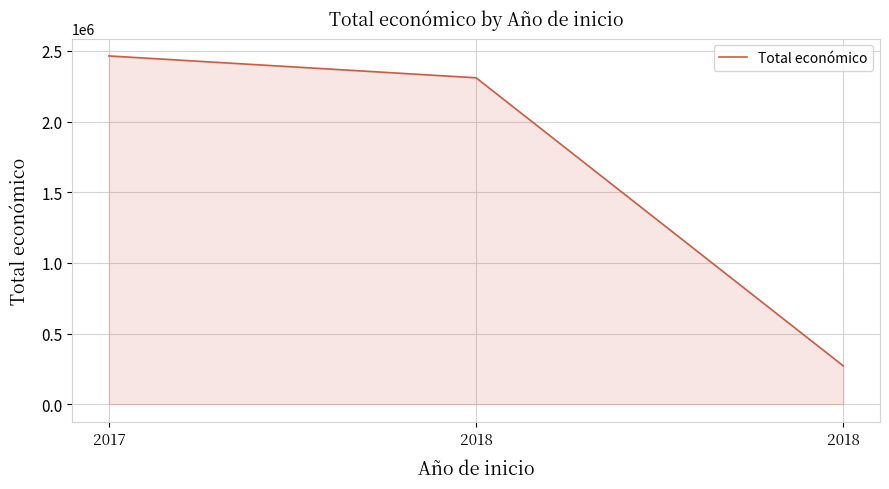

What is the difference between the maximum and minimum values?

2193020